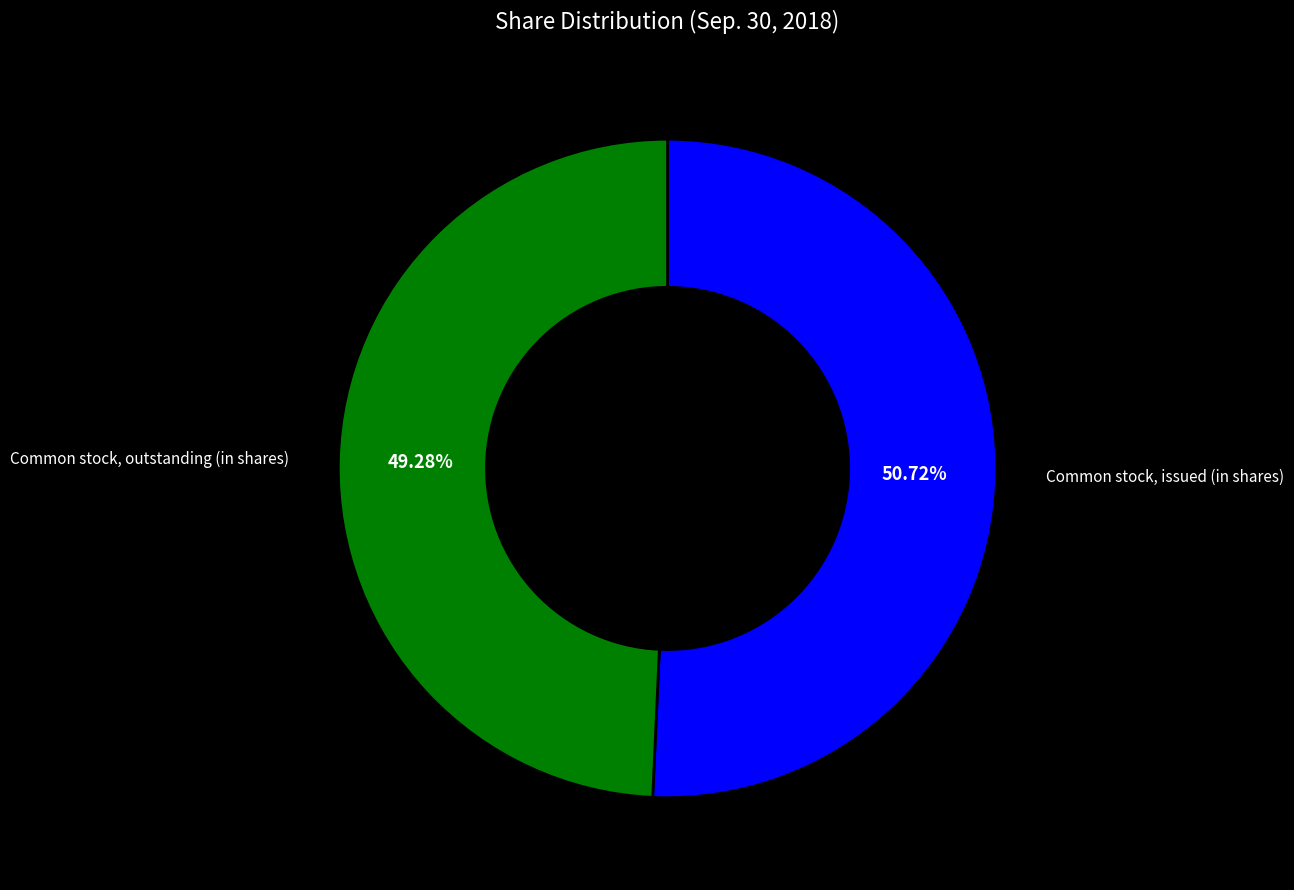

True or false: Common stock, issued (in shares) accounts for 51% of the total.

True